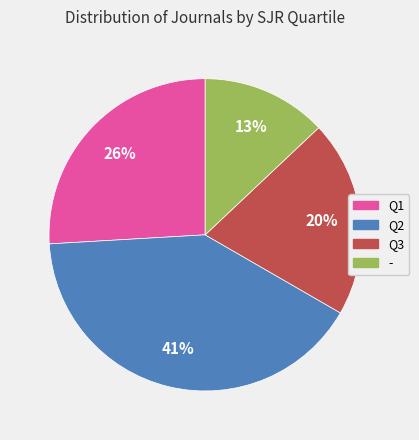

To the nearest percent, what percentage of the pie is Q2?

41%